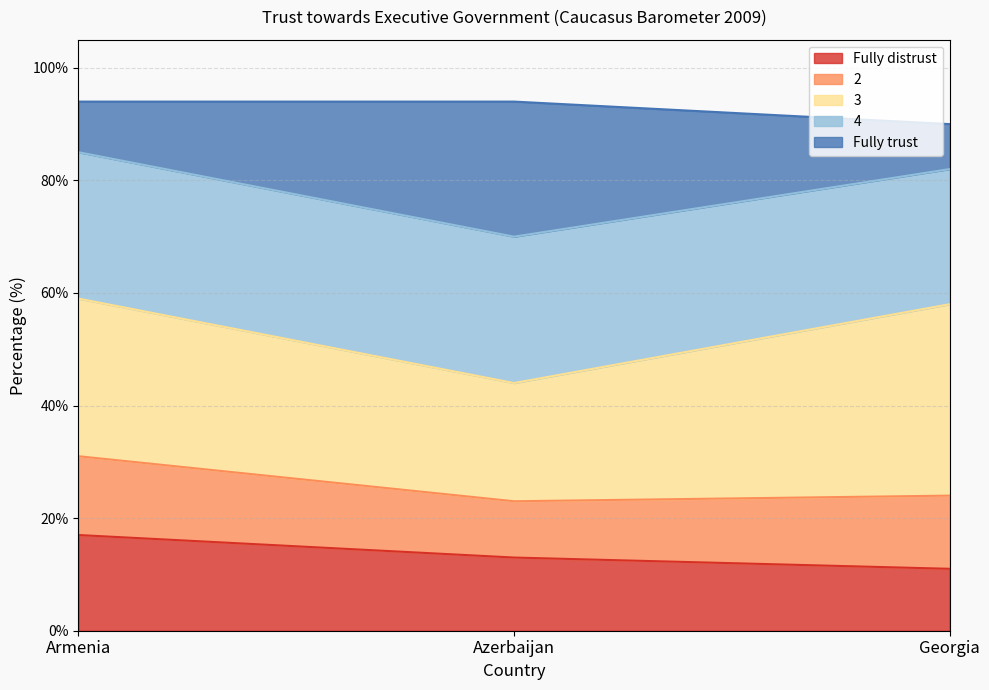

How many data points does each series have?

3